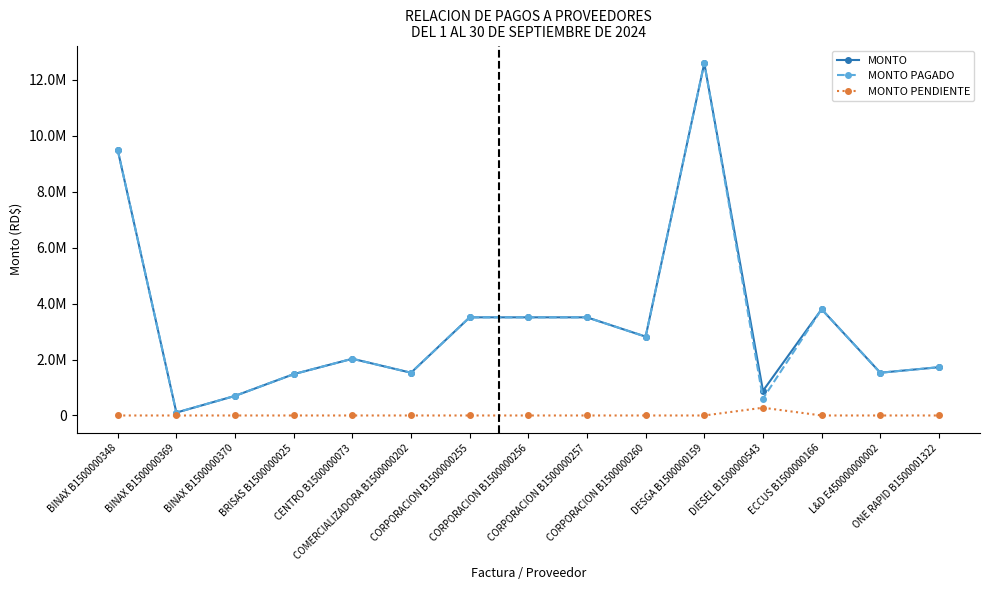

What is the sum of all MONTO PENDIENTE values?

277700.0